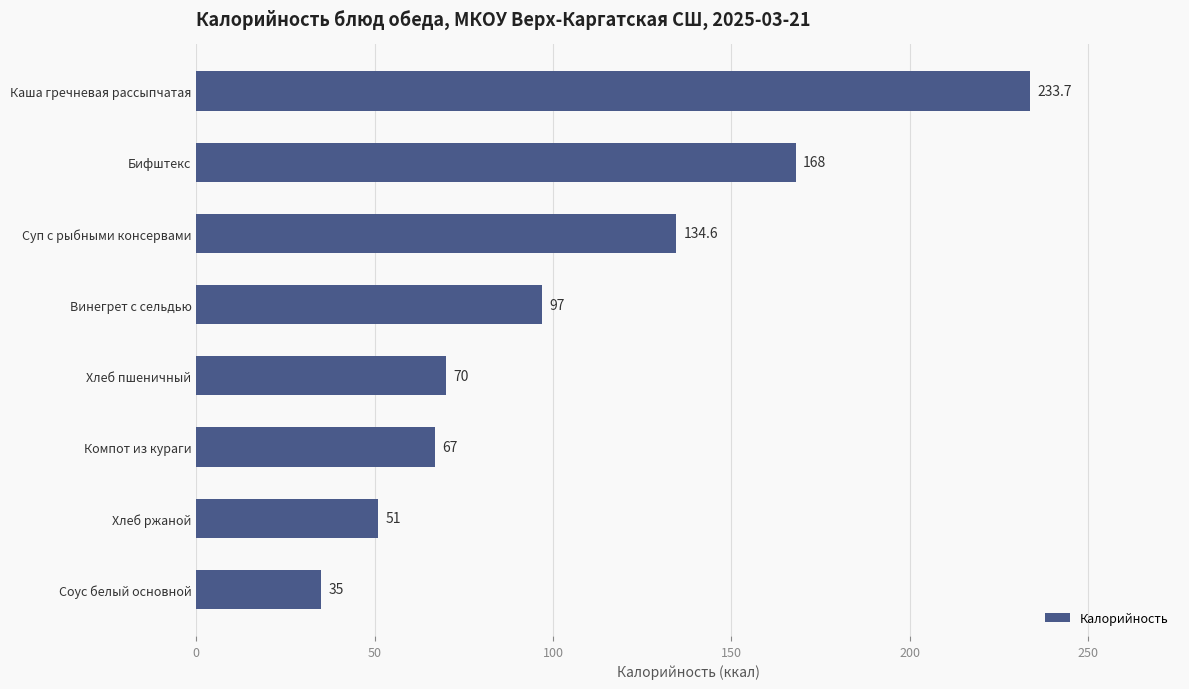

Which category has the highest value across all series?

Каша гречневая рассыпчатая